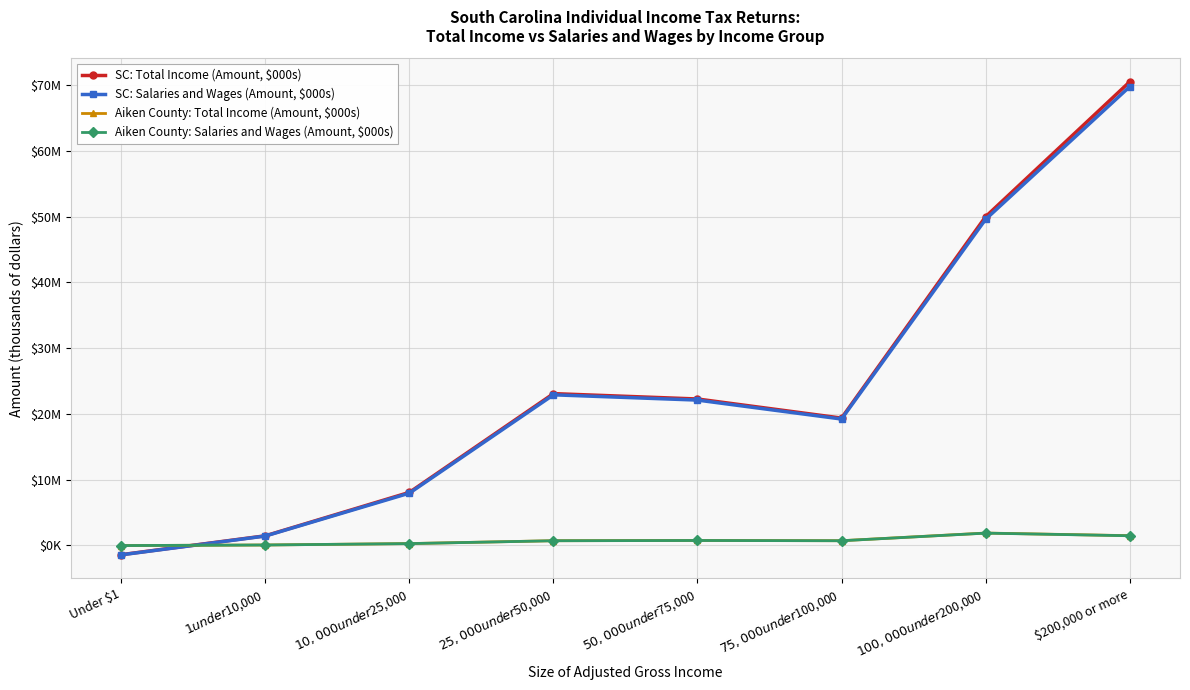

How many values in Aiken County: Total Income (Amount, $000s) are above zero?

7